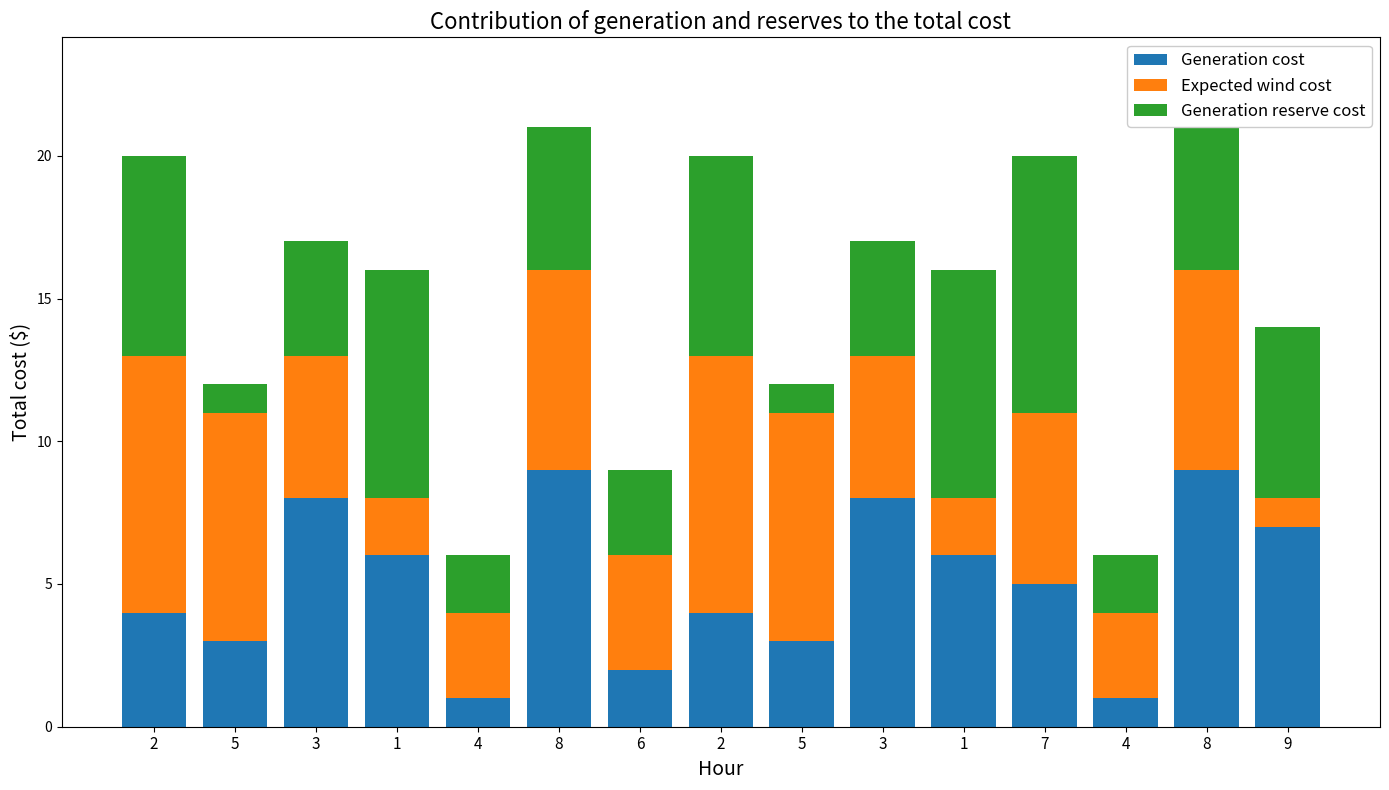

True or false: Generation reserve cost has a value of 12 at 7.

False